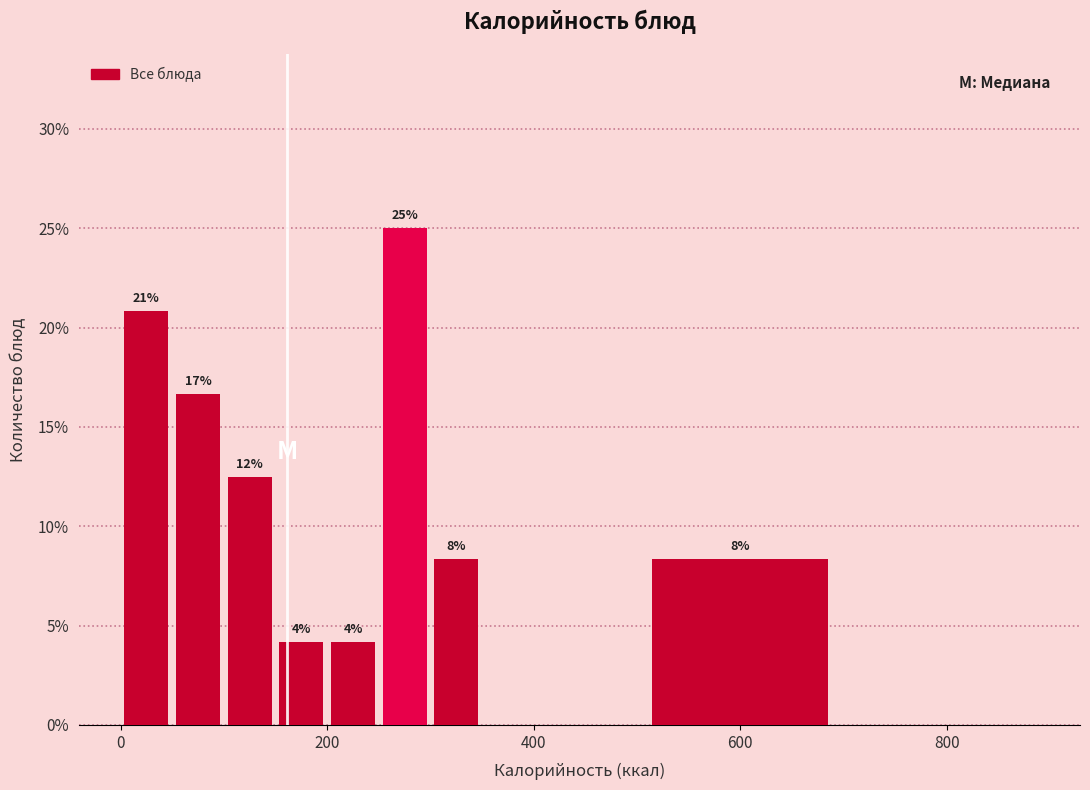

Read against the x-axis, roughly where is the centre of the tallest bar?

280